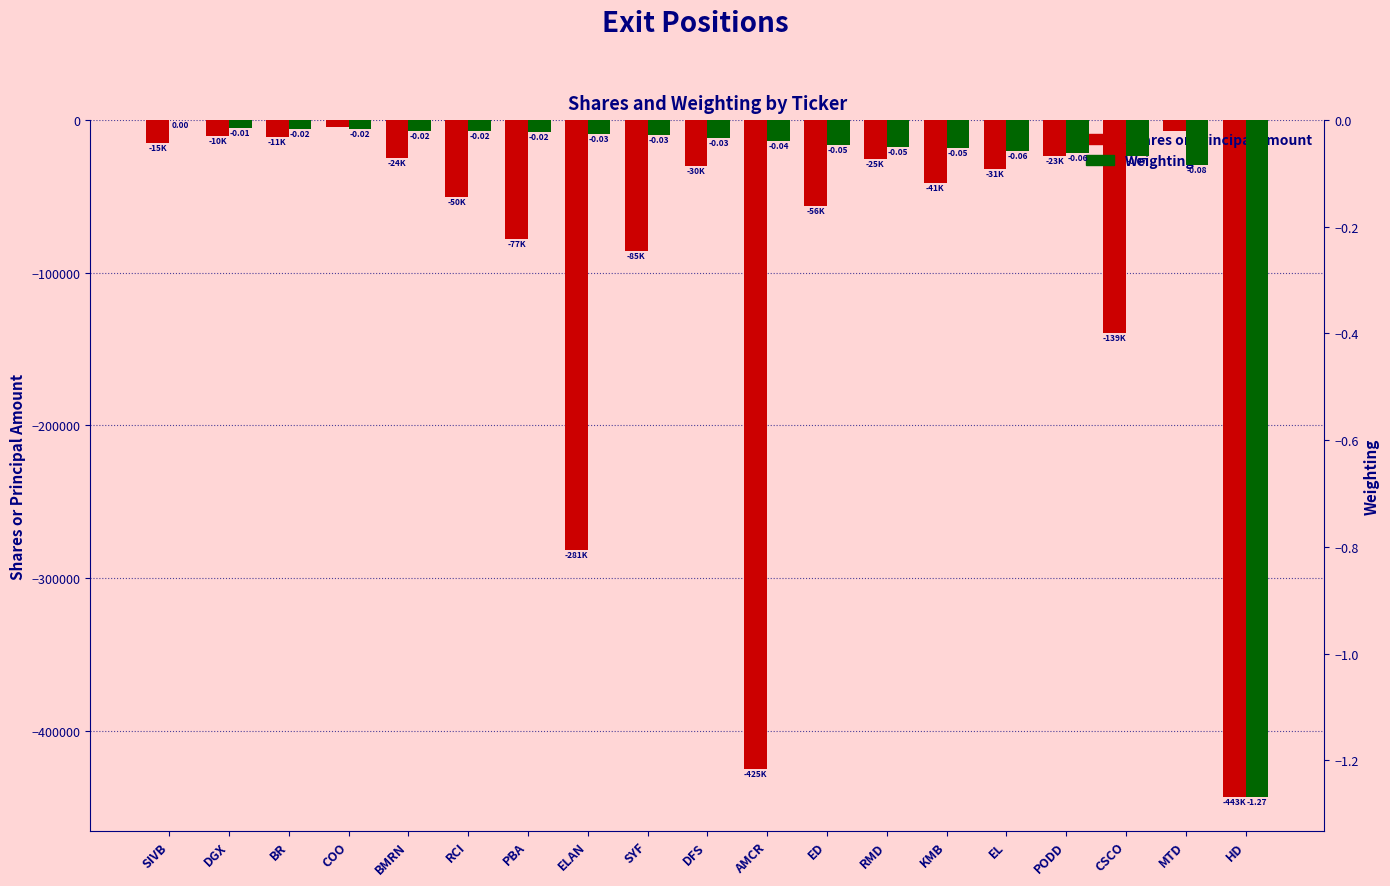

What is the label of the 1st bar from the right?

HD